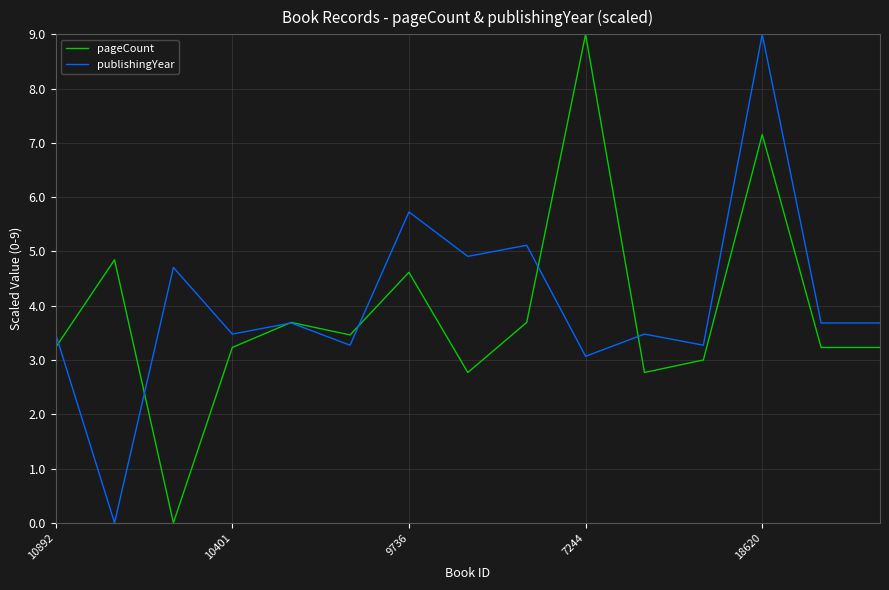

What is the maximum value for pageCount?

9.0